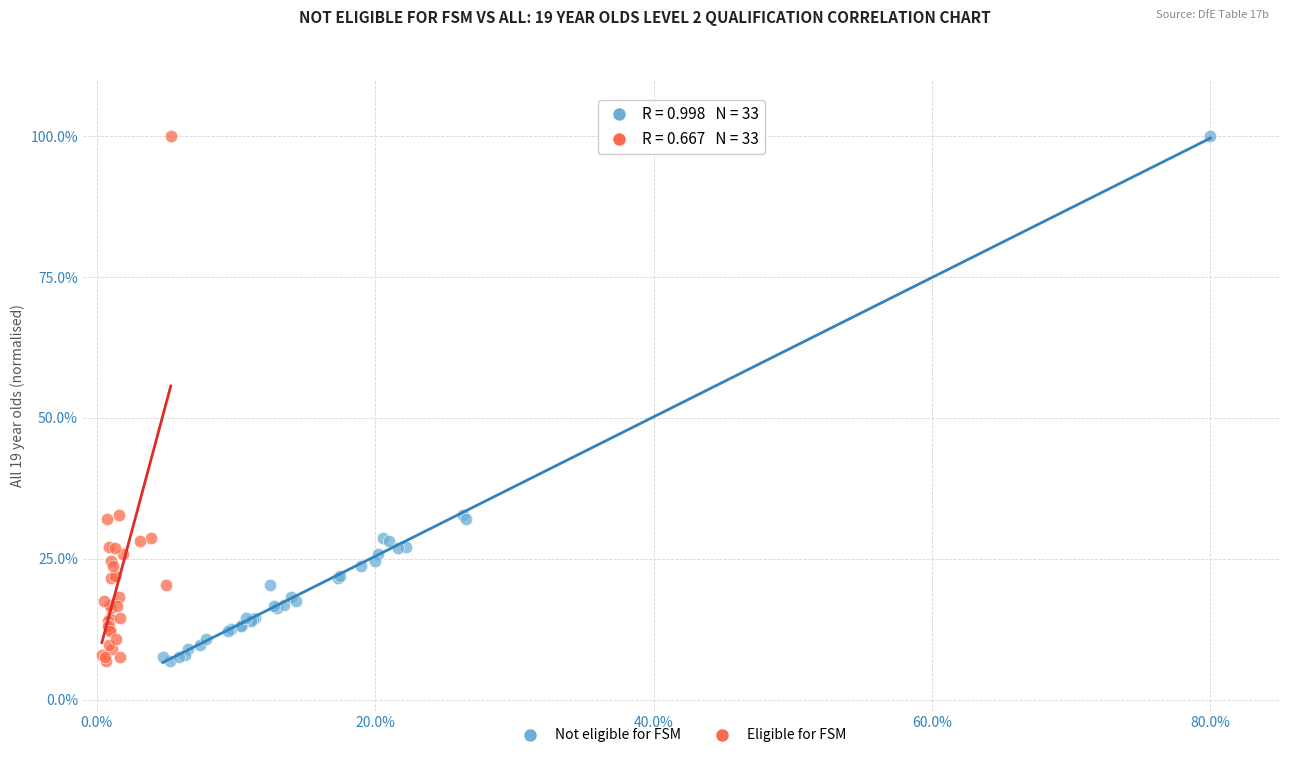

What are all the series names shown in the legend?

Not eligible for FSM, Eligible for FSM